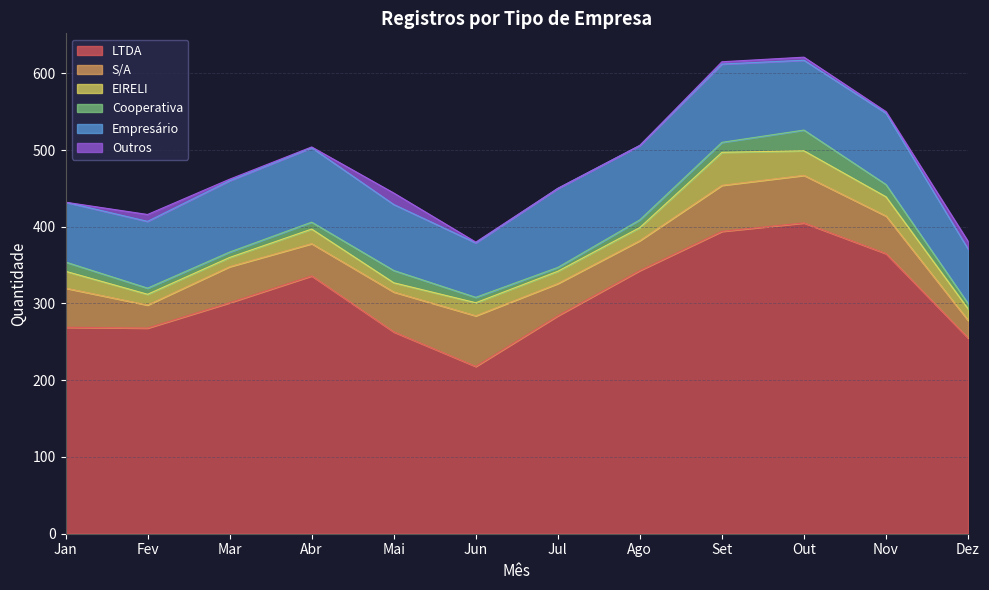

What is the value of the LTDA point at the 4th from the left?

336